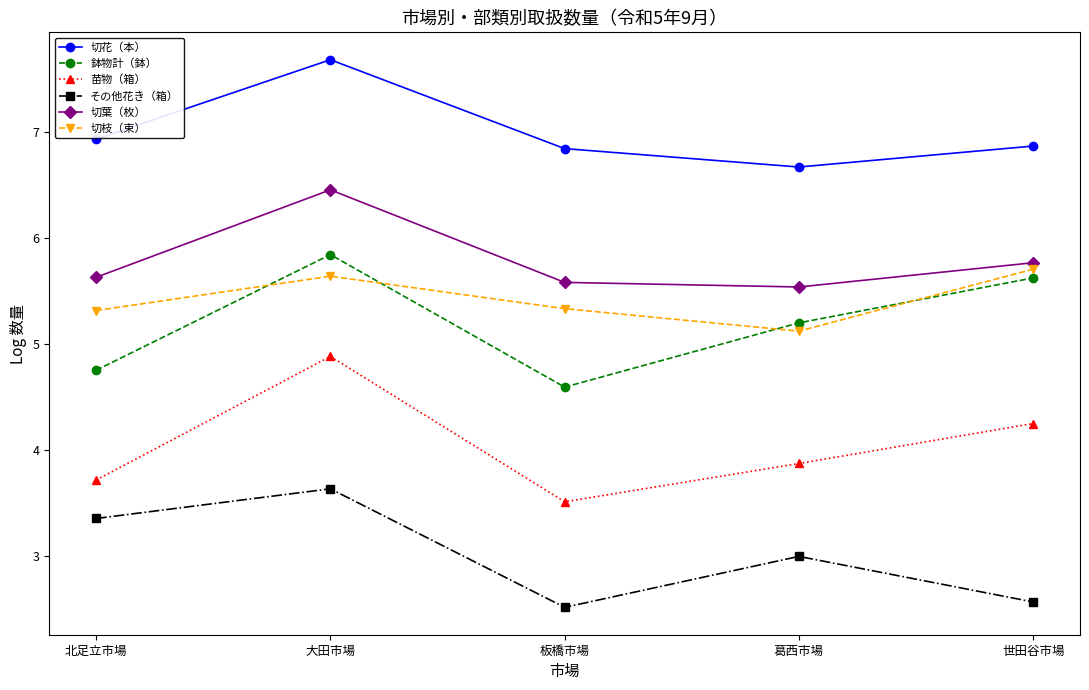

Is this an area chart (filled region under the line)?

No